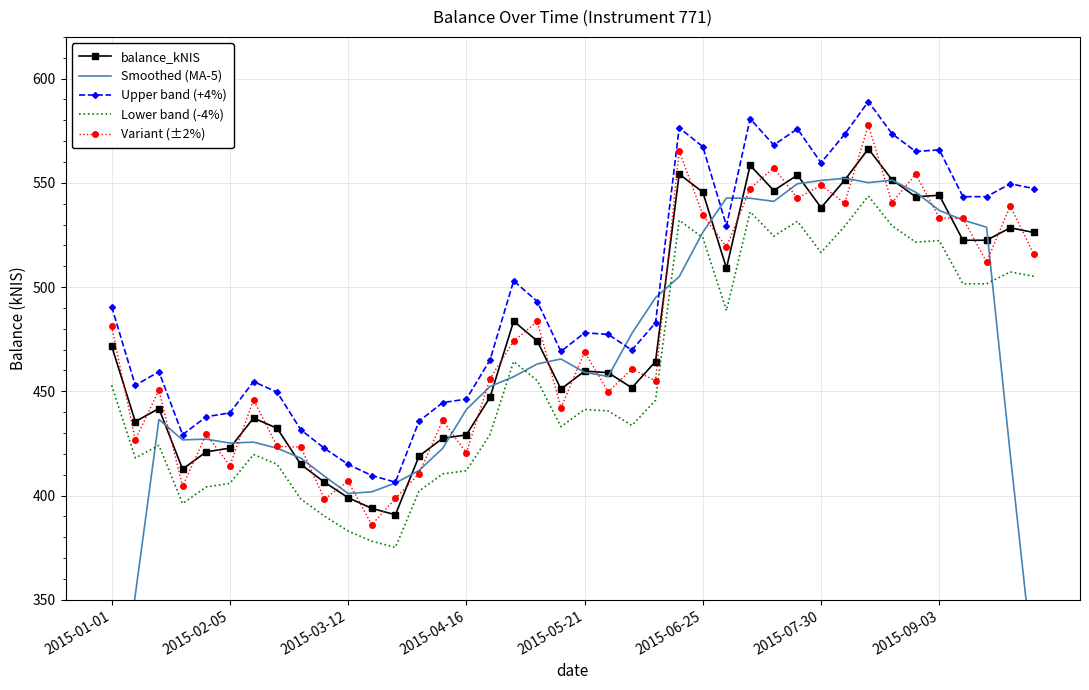

List the series in order of their peak value, lowest first.

Lower band (-4%), Smoothed (MA-5), balance_kNIS, Variant (±2%), Upper band (+4%)